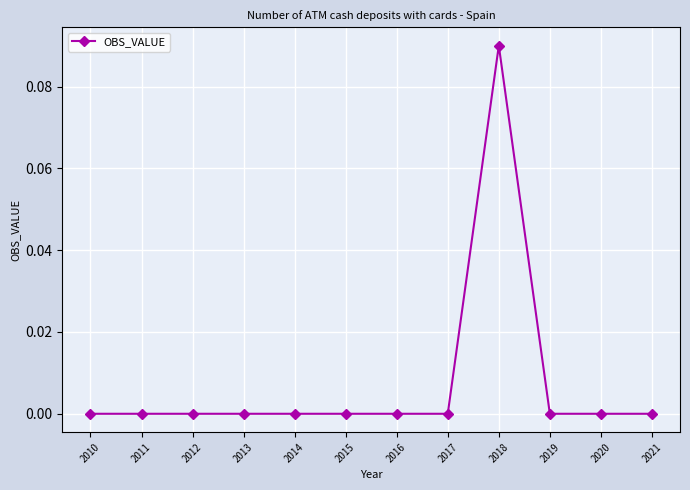

The chart shows a value of 0.0 at 2015. True or false?

True